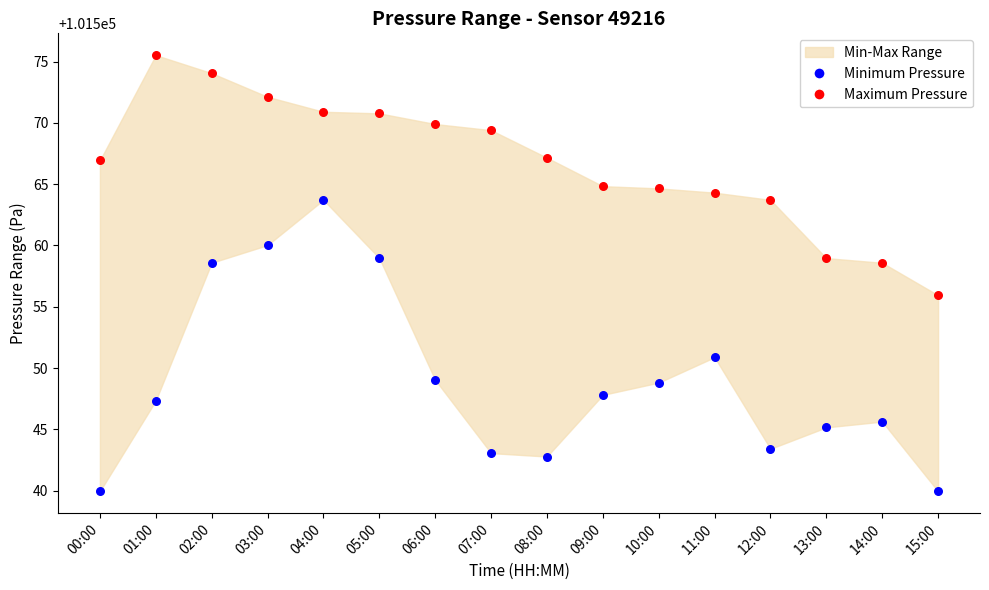

Which series has the widest spread of Y values?

Minimum Pressure